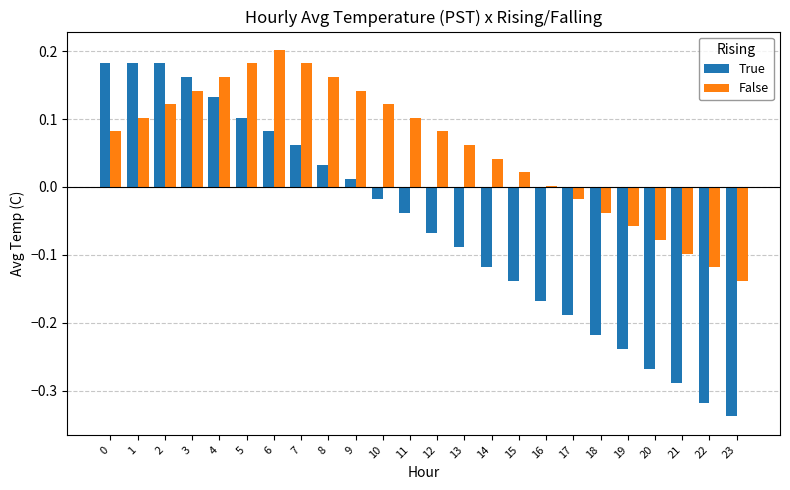

Which series changed the most between 3 and 10?

True